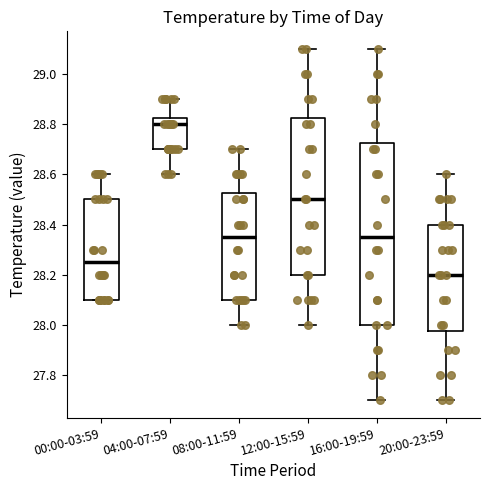

Which box's median line is the lowest?

20:00-23:59